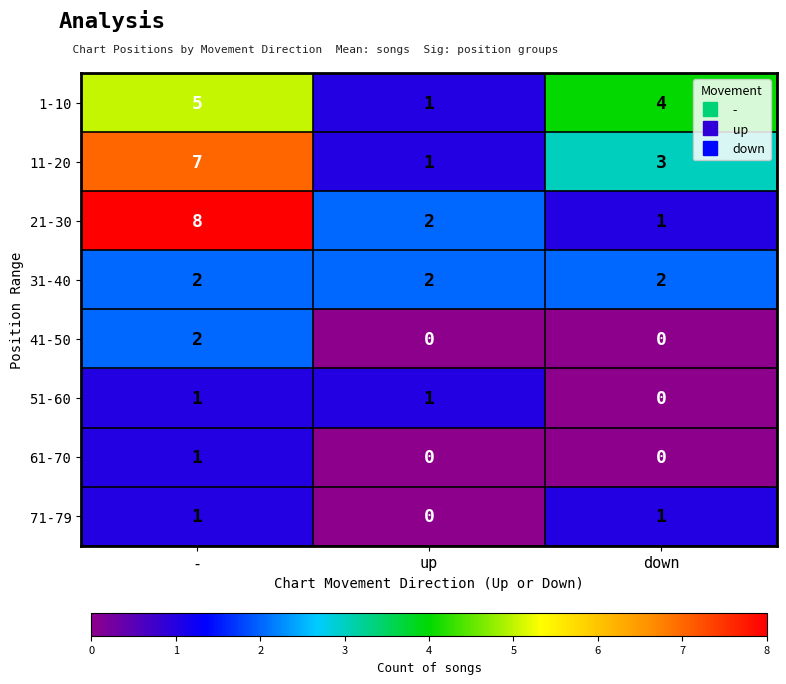

At which label does 41-50 reach its peak?

-